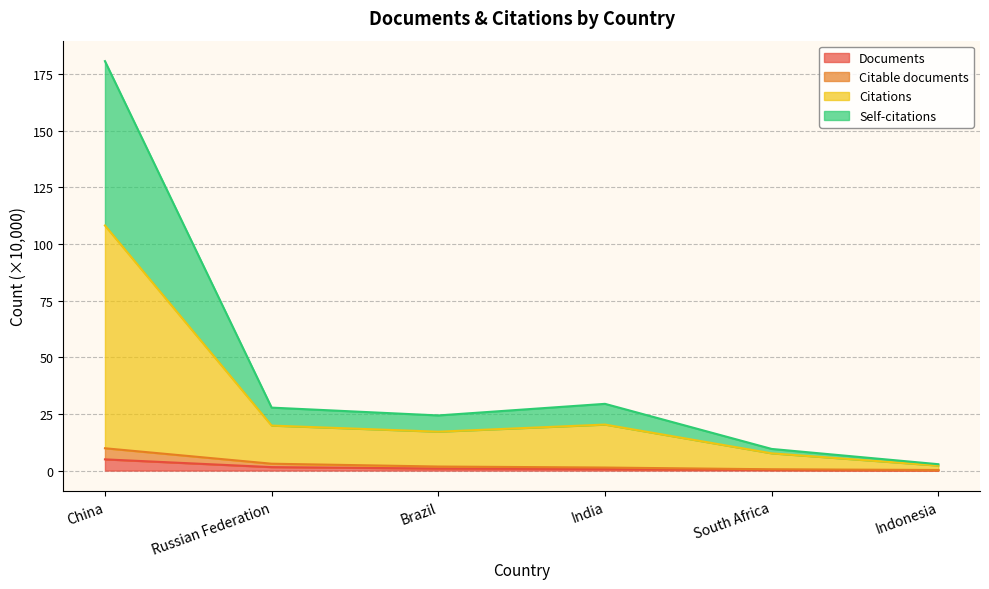

In Self-citations, how many points are lower than both neighbors (excluding endpoints)?

1